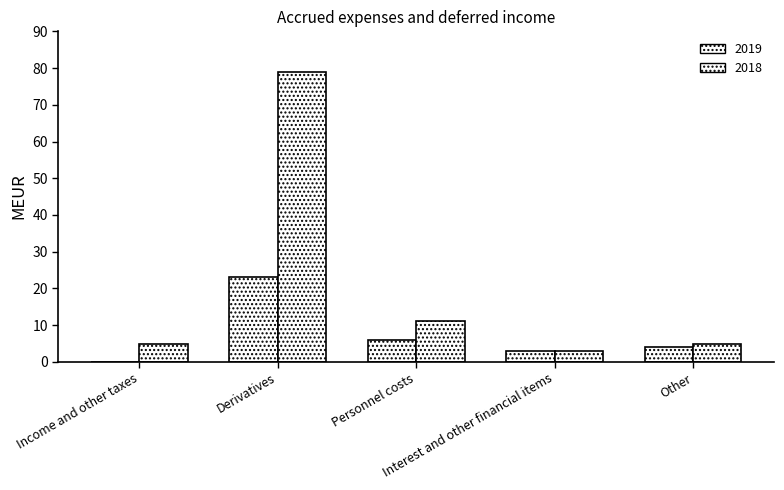

How many values in 2019 are above zero?

4